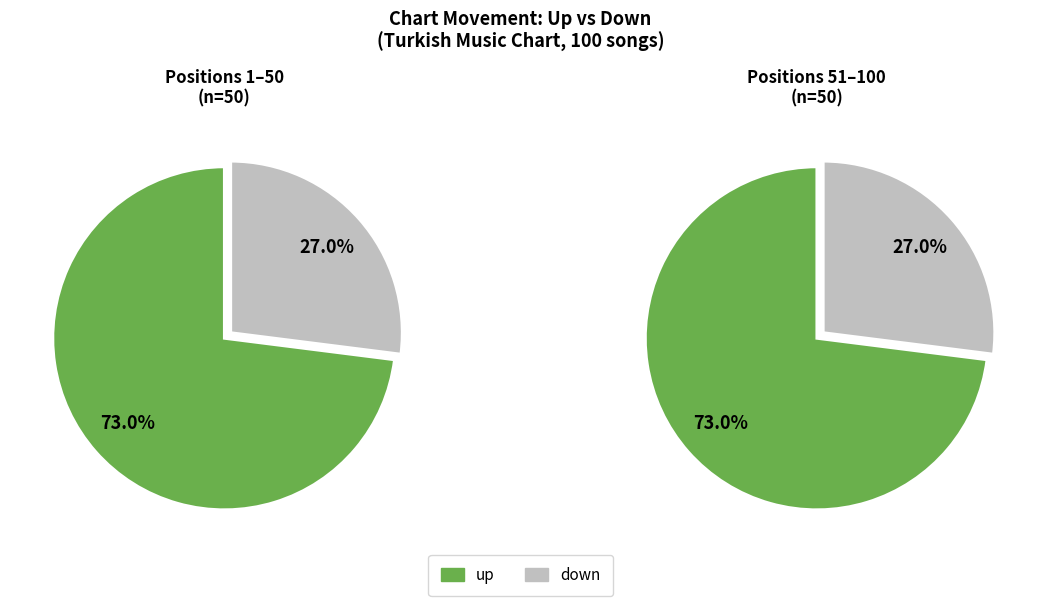

To the nearest percent, what portion does up represent?

73%